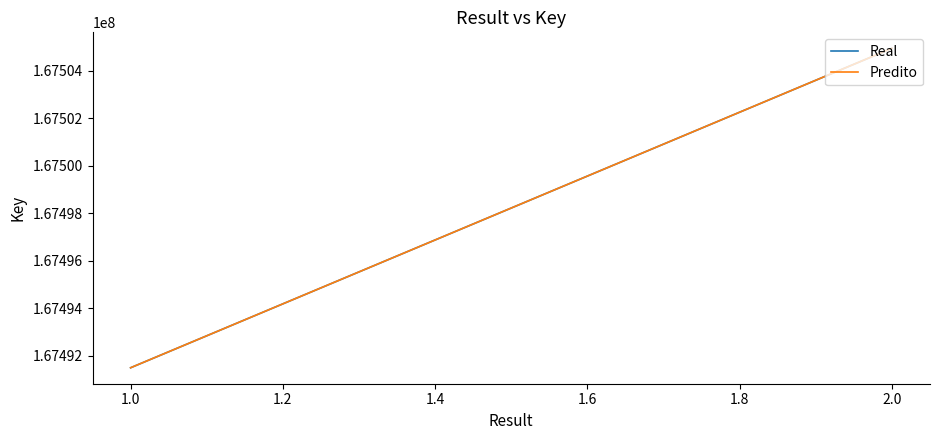

What is the total value across all series at 1.0?

334982978